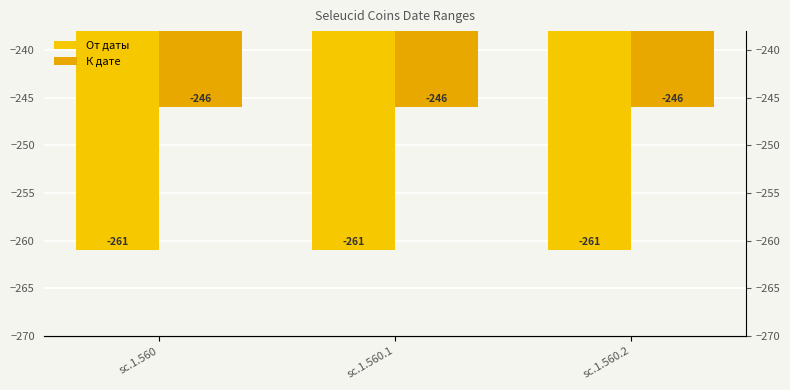

What is the sum of the К дате values at sc.1.560.1 and sc.1.560.2?

-492